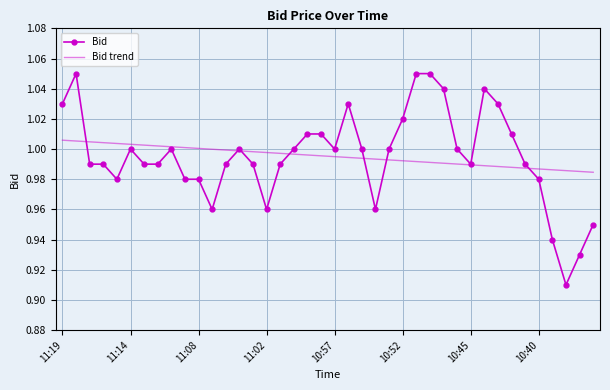

Which series has the largest range (max minus min)?

Bid